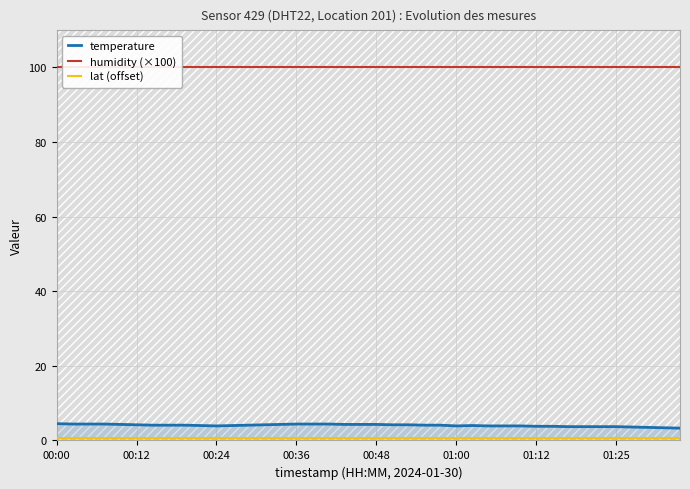

What is the spread (max minus min) of values at 29?

99.2